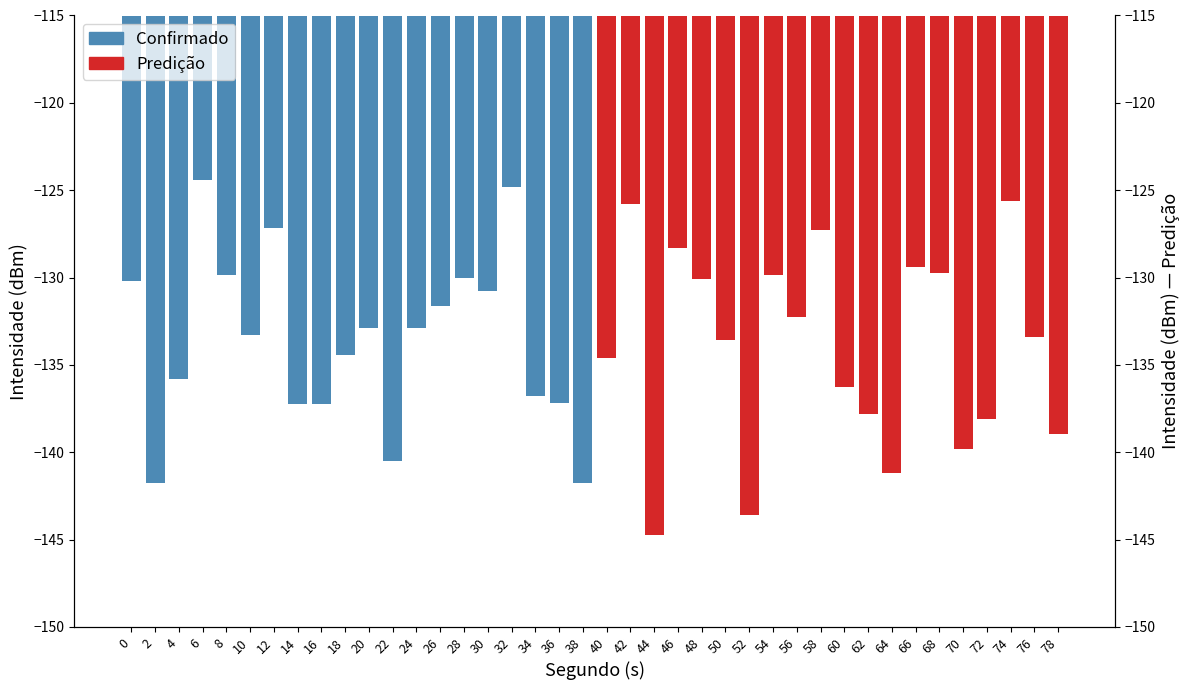

The value of Confirmado at 12 is -47.4. True or false?

False